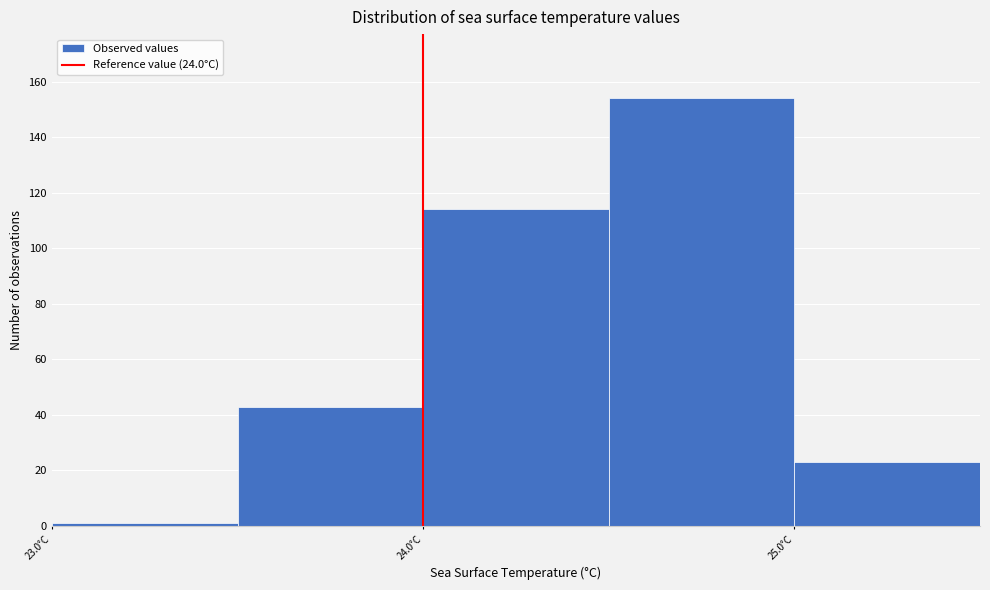

Reading left to right, transcribe this chart: for each bar, give the range it covers on the x-axis and its height. The values are not printed on the chart, so give them approximately, as read against the axis.

23.0 to 23.5: under 2
23.5 to 24.0: 44
24.0 to 24.5: 114
24.5 to 25.0: 154
25.0 to 25.5: 24